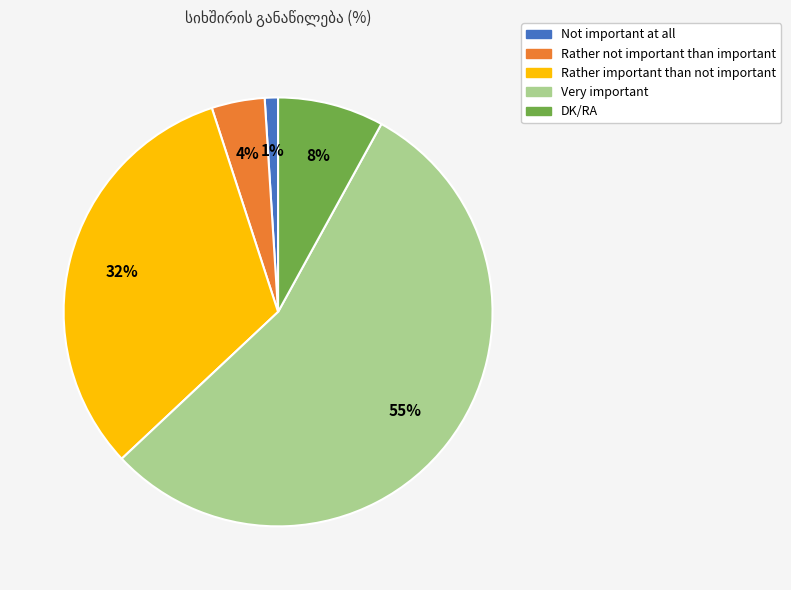

The Very important slice represents 55% of the pie. True or false?

True